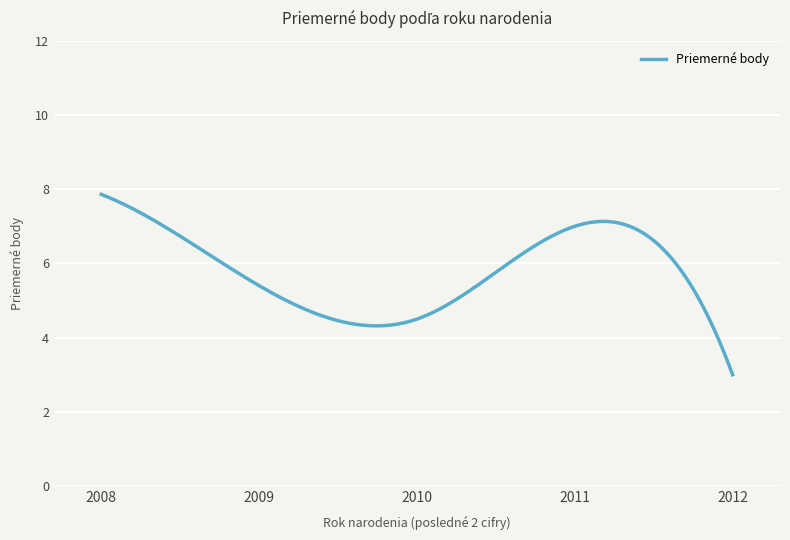

What is the maximum value shown in the chart?

7.9